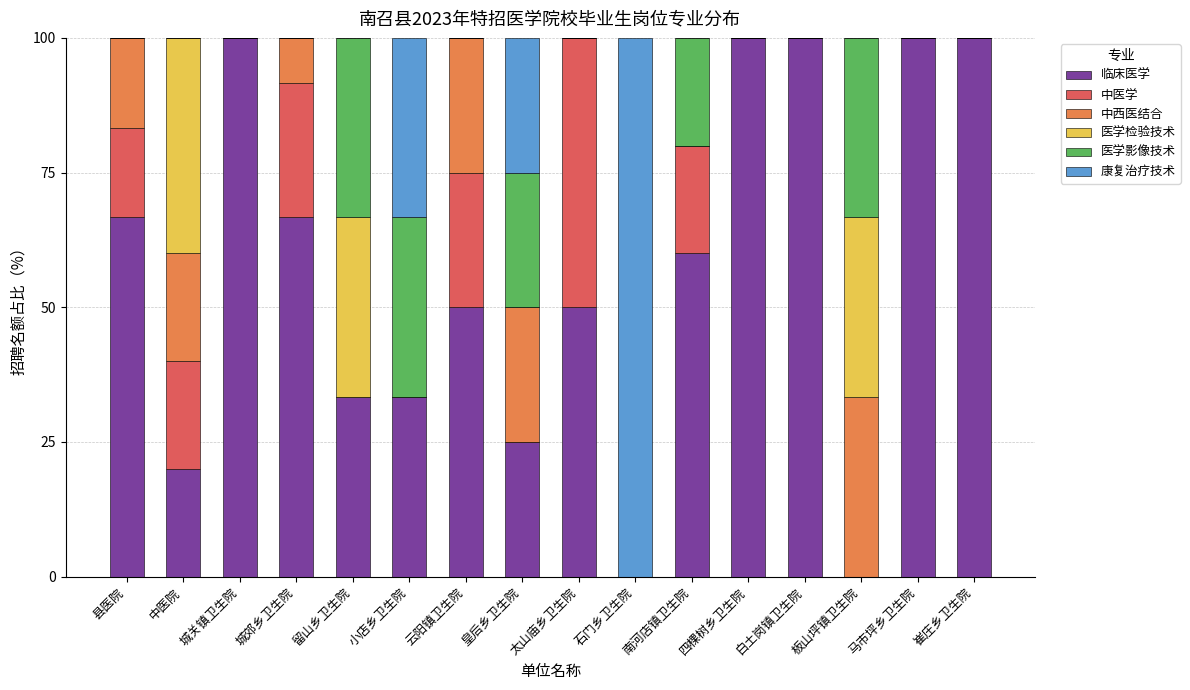

What is the total value across all series at 中医院?

100.0